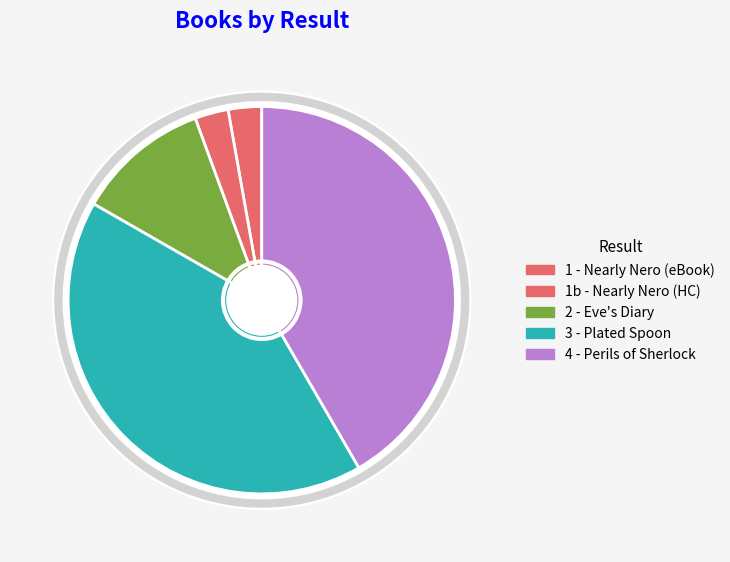

Between 1 - Nearly Nero (eBook) and 4 - Perils of Sherlock, which is larger?

4 - Perils of Sherlock